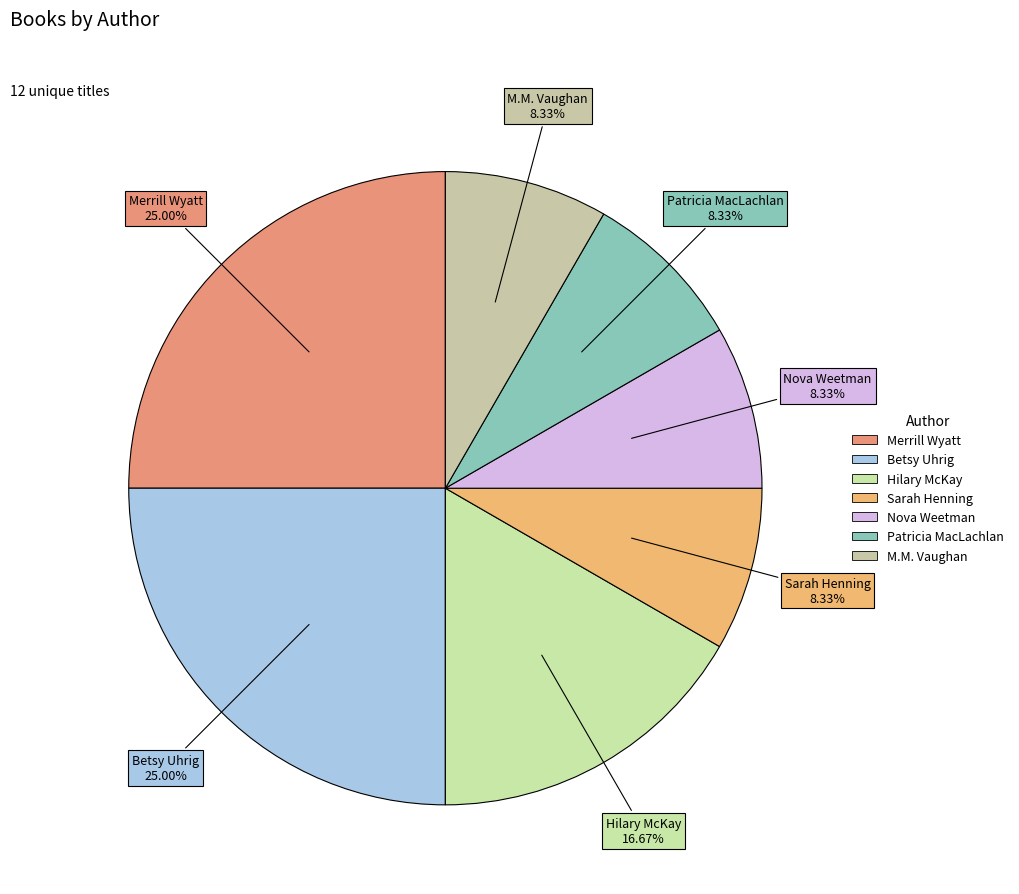

How many segments does this pie chart have?

7